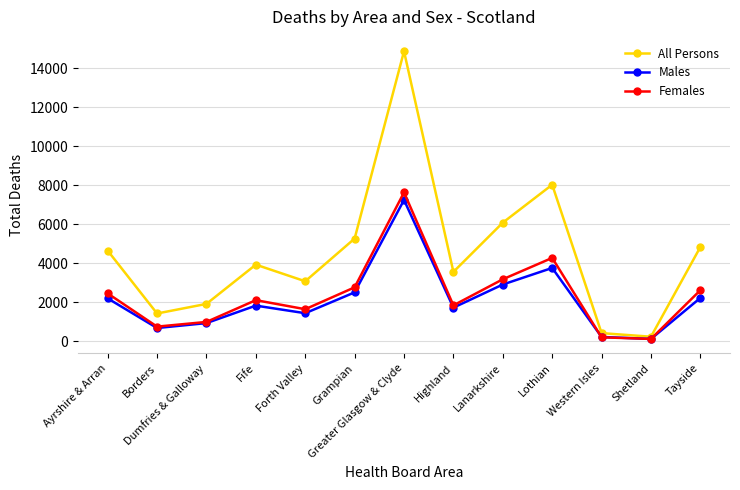

Count the number of data series in this chart.

3